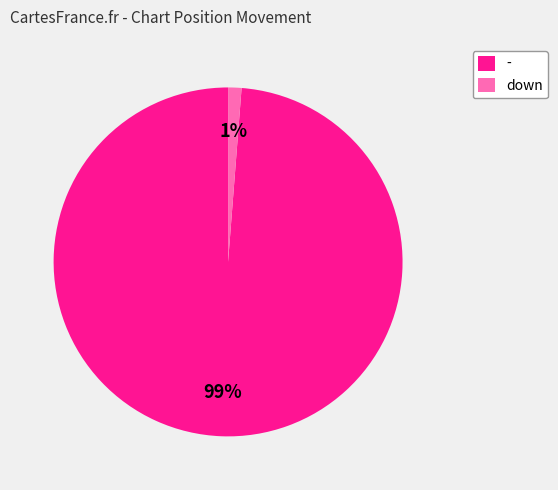

True or false: - accounts for 89% of the total.

False